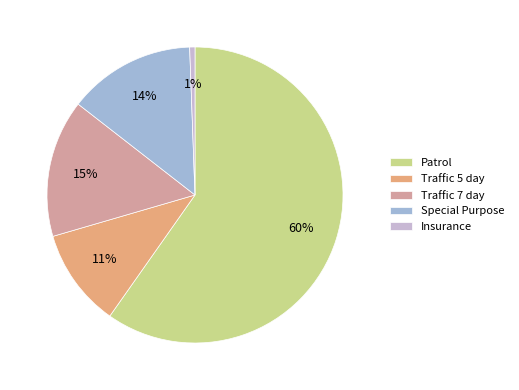

To the nearest percent, what is the difference between the Traffic 5 day and Traffic 7 day slice percentages?

4%